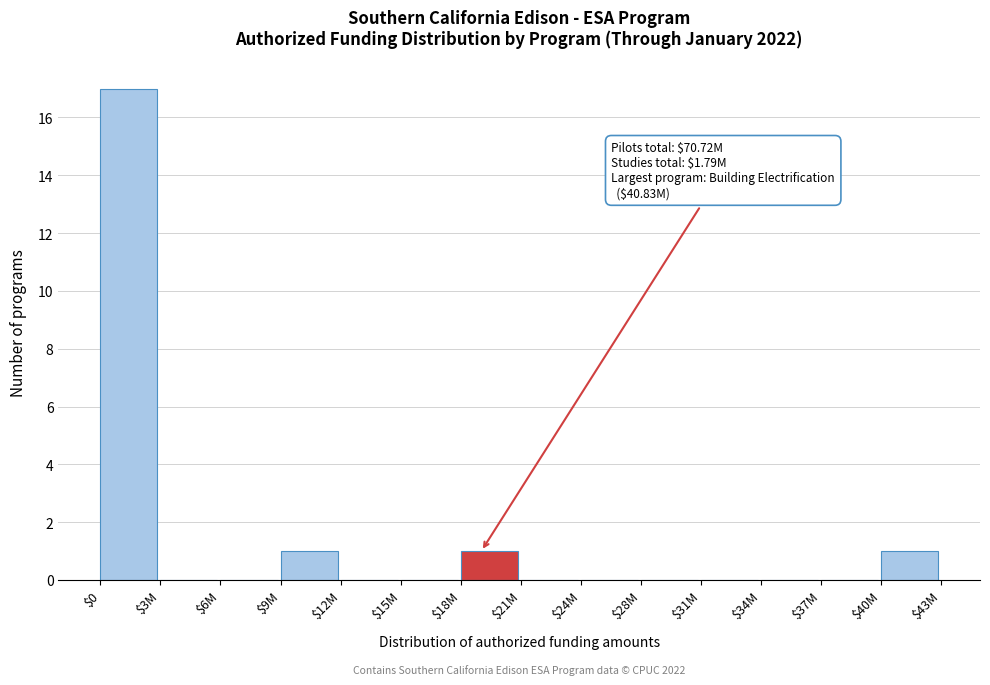

Which label corresponds to the largest value in the chart?

$0